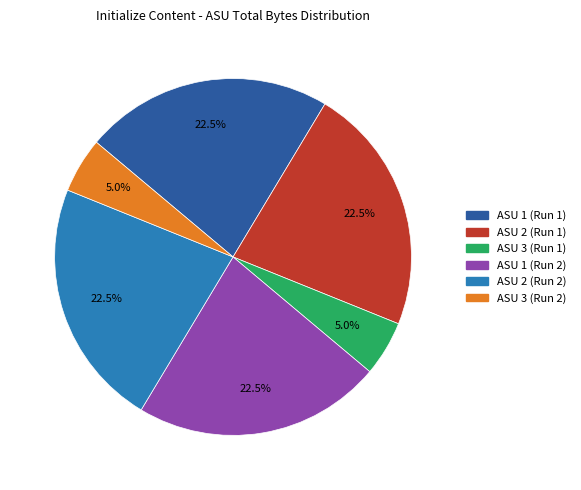

Does ASU 2 (Run 1) represent more than half of the total?

No